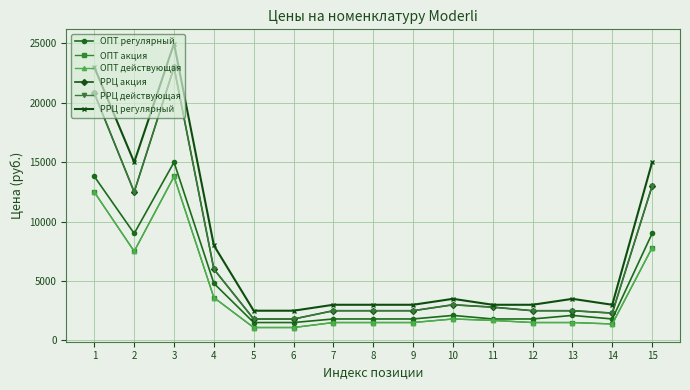

What is the difference between the ОПТ акция values at 6 and 7?

420